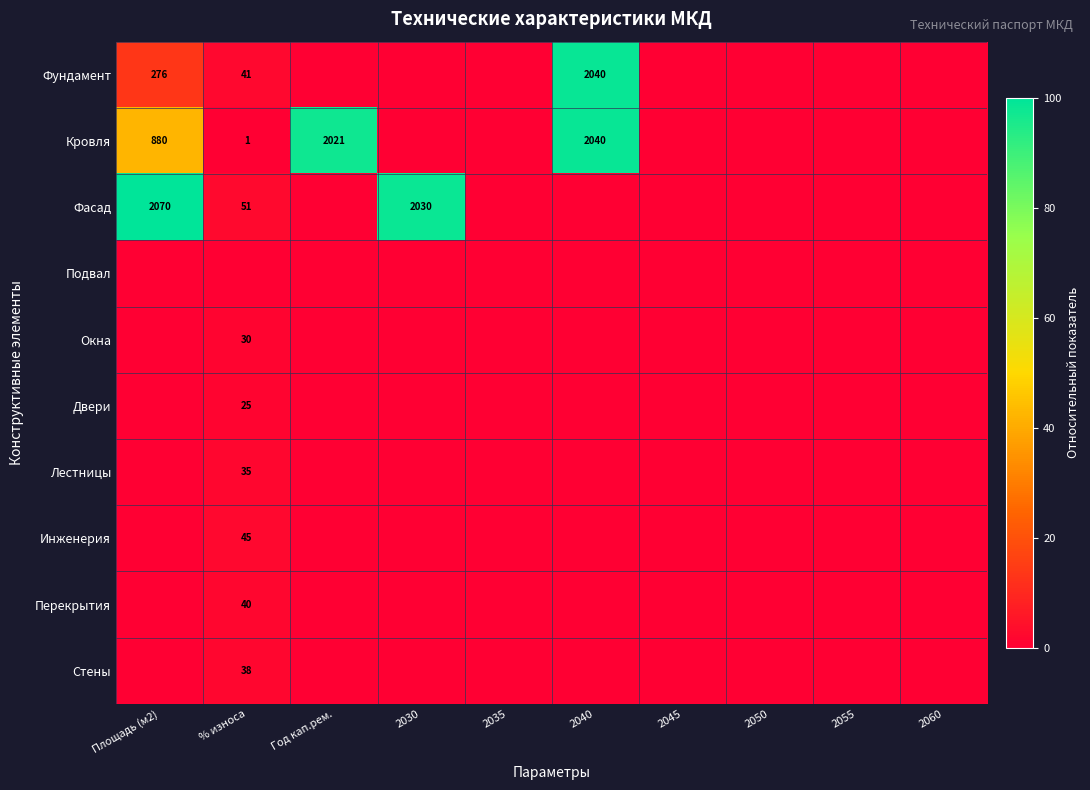

The value of Кровля at % износа is 1. True or false?

True